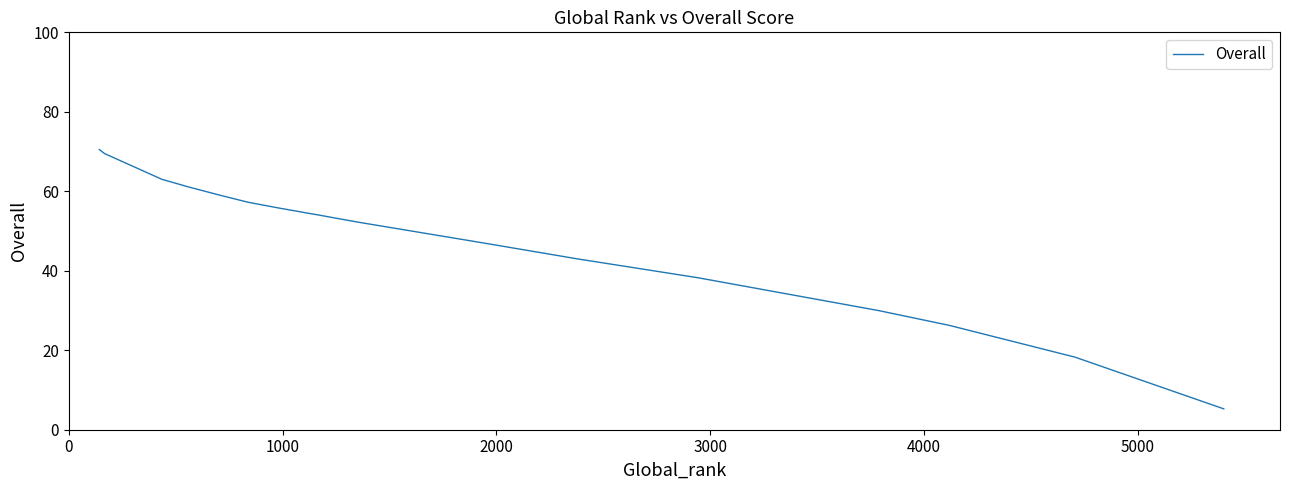

What is the maximum value shown in the chart?

70.5